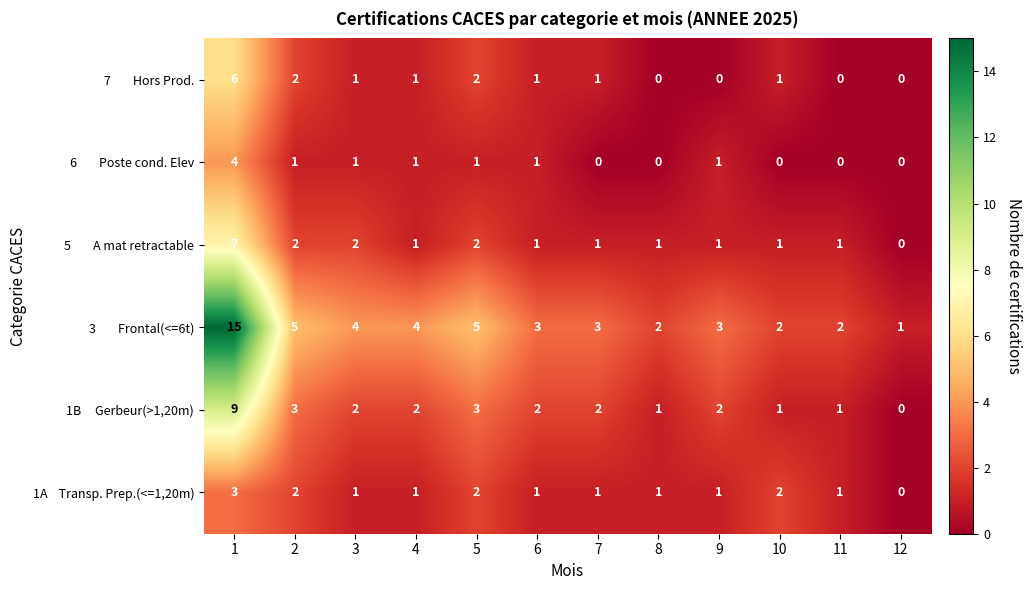

What is the difference between the highest and lowest values at 2?

4